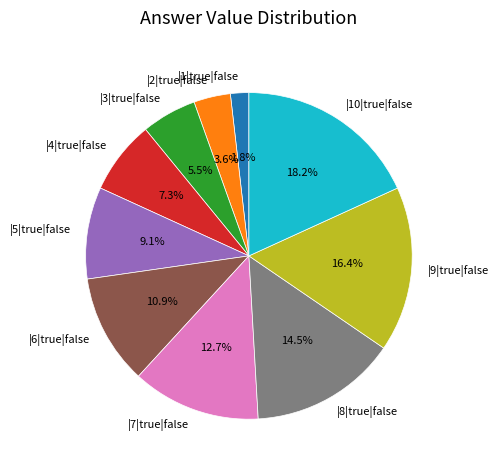

To the nearest percent, what is the difference between the largest and smallest slice percentages?

16%